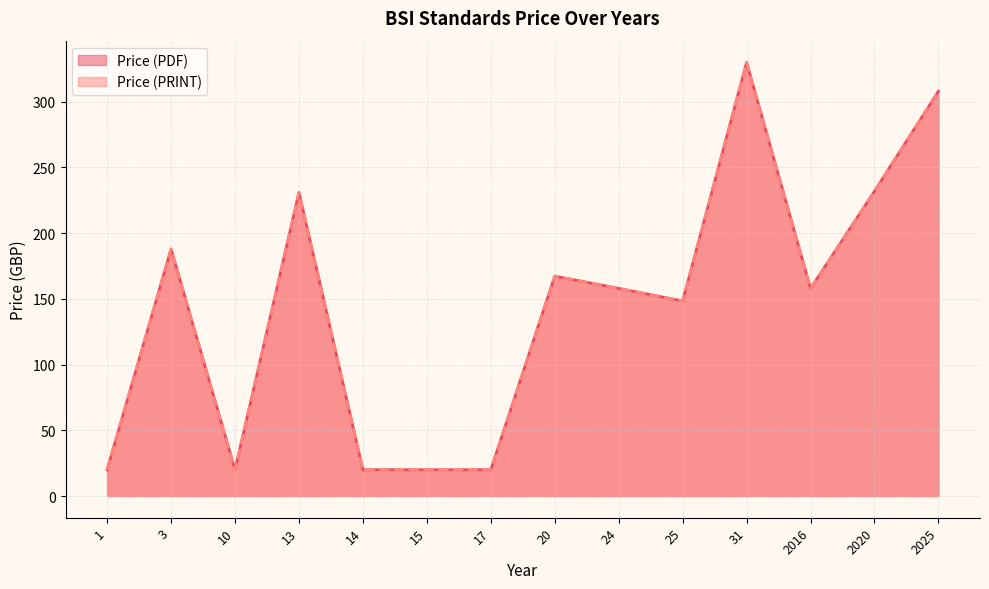

True or false: Price (PRINT) and Price (PDF) intersect in this chart.

False